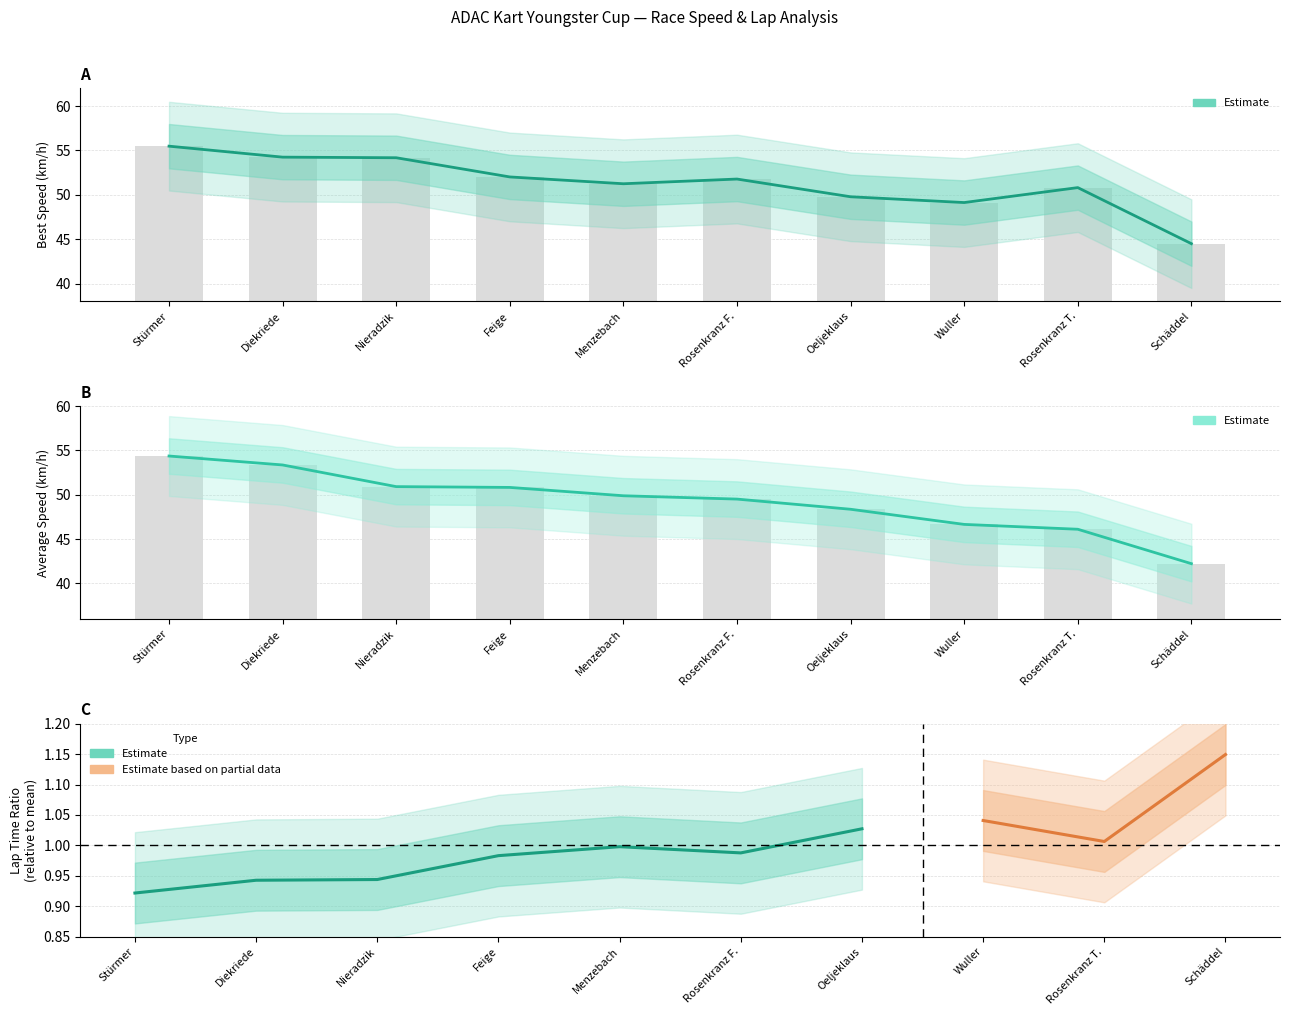

The value of Best Speed at Wuller is 49.1. True or false?

True